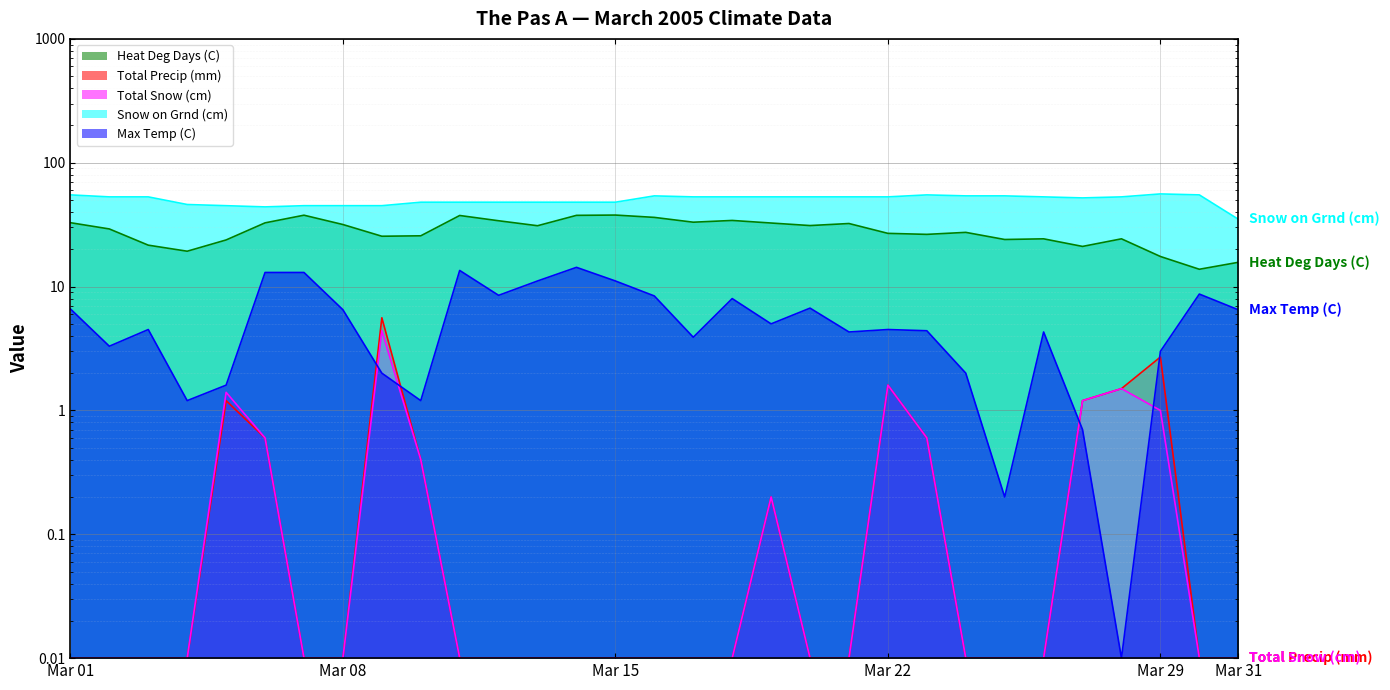

Where does the Heat Deg Days (C) series first go above 29?

Mar 01